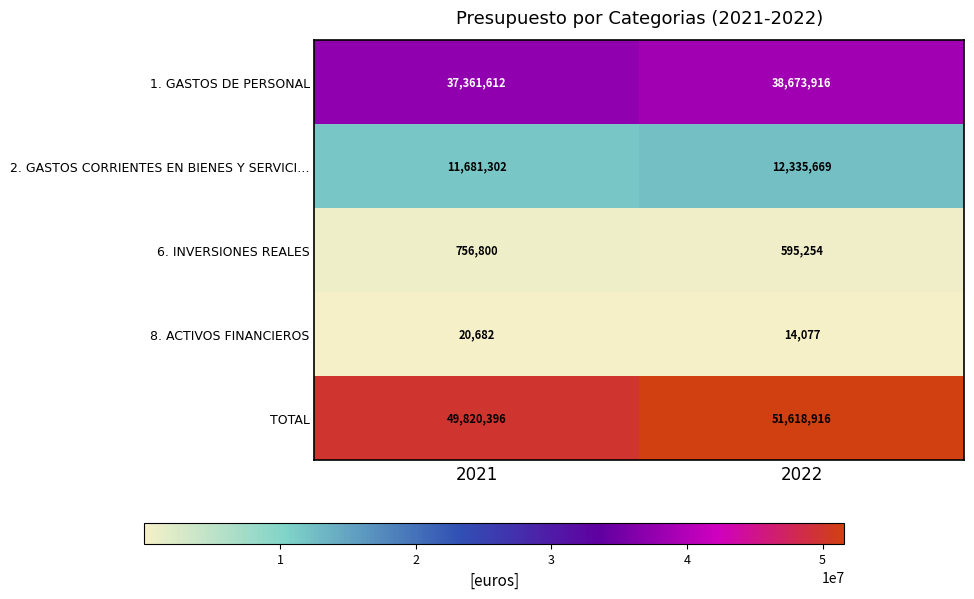

At which category does the chart reach its peak across all series?

2022